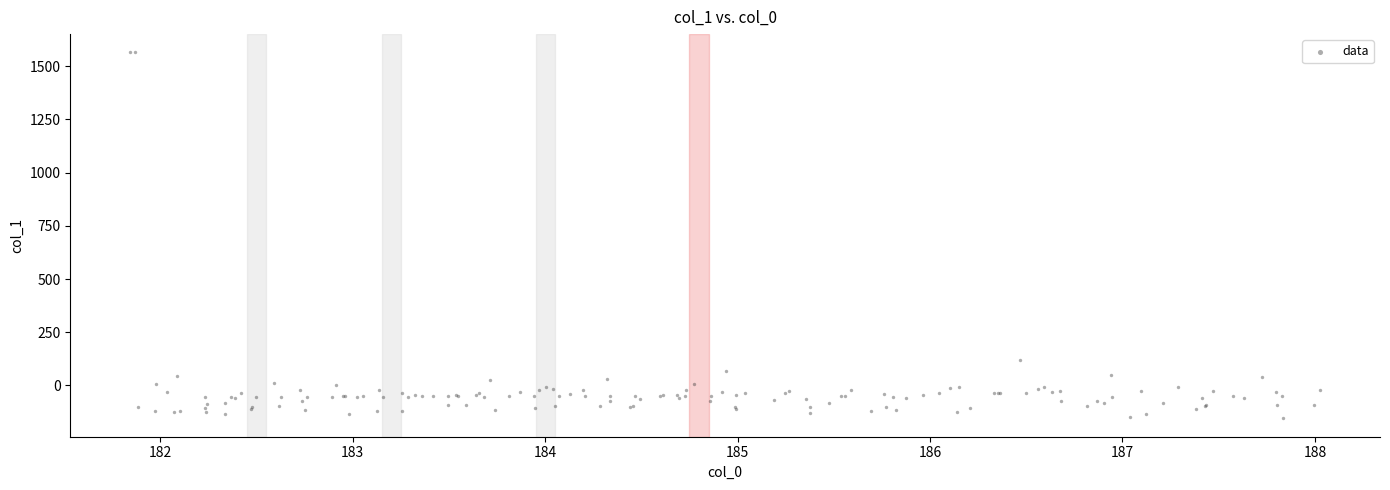

What Y value in the scatter plot is closest to 704?

120.4